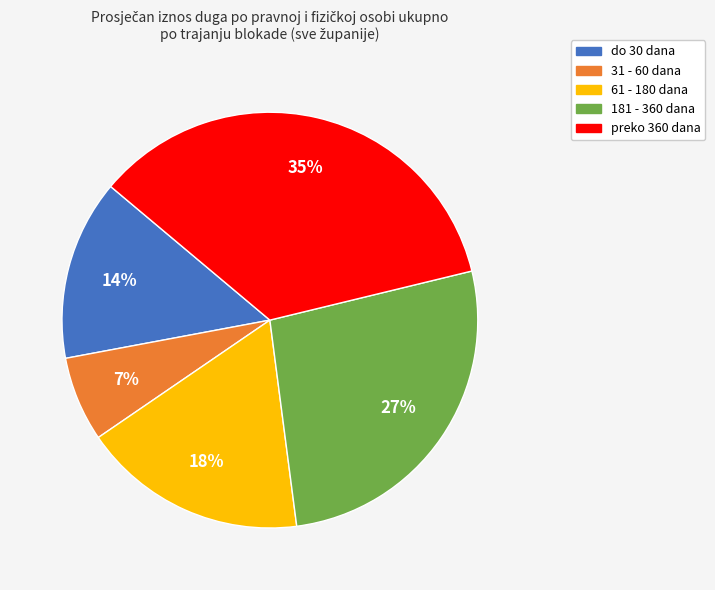

What percentage is the 61 - 180 dana slice, to the nearest percent?

18%